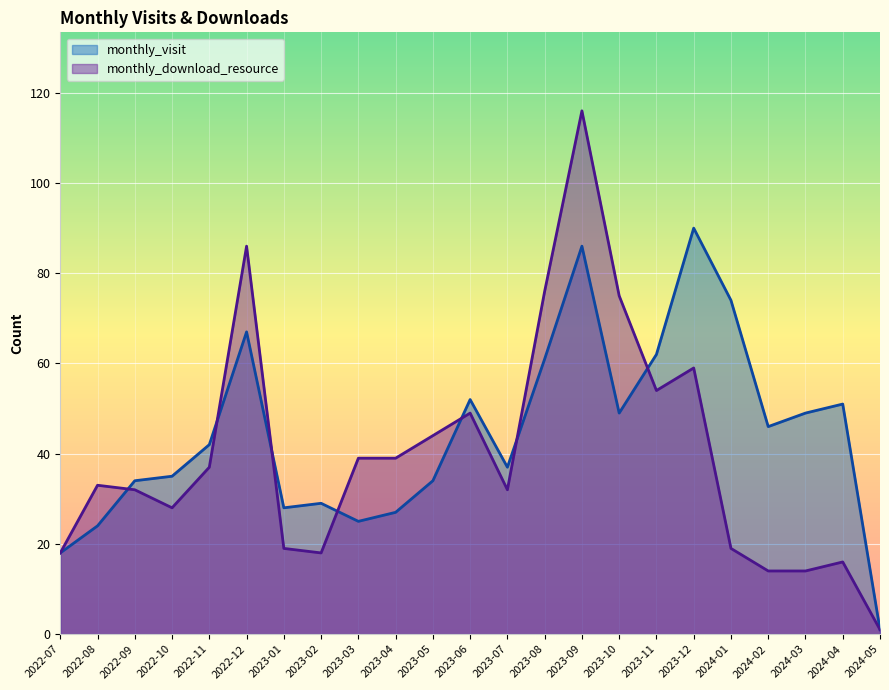

At how many categories does at least one series exceed 105?

1